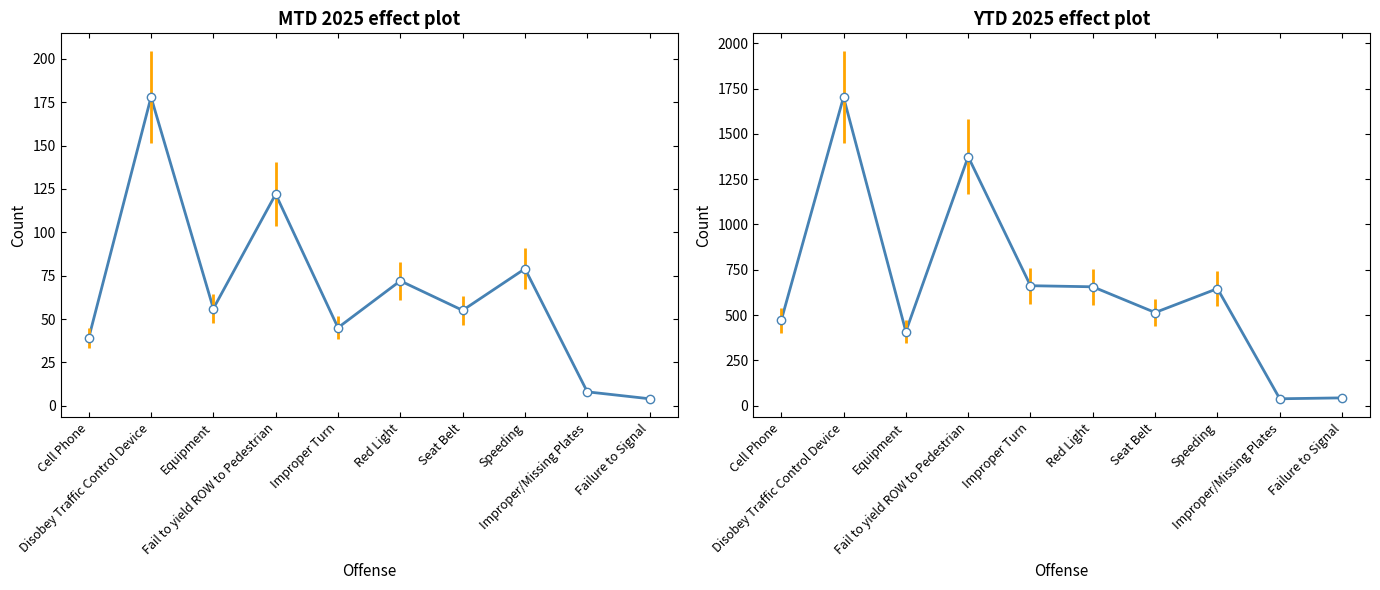

What is the average value of the YTD 2025 series?

652